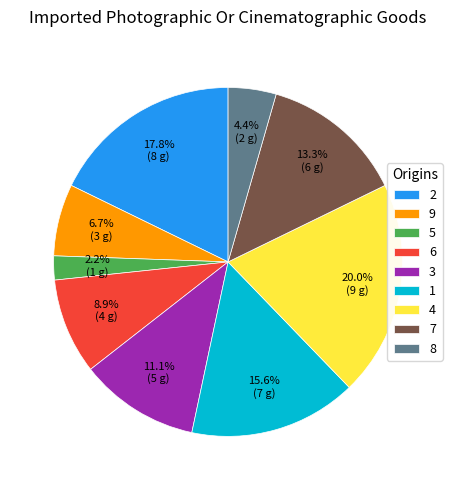

Between 3 and 1, which is larger?

1